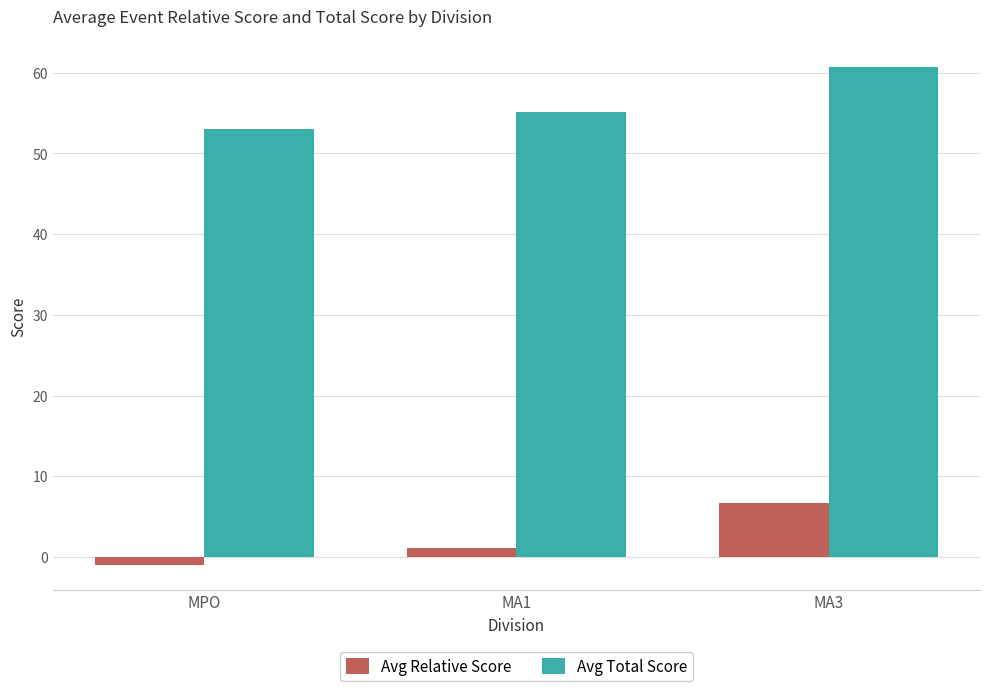

Rank the series by their maximum value, from highest to lowest.

Avg Total Score, Avg Relative Score